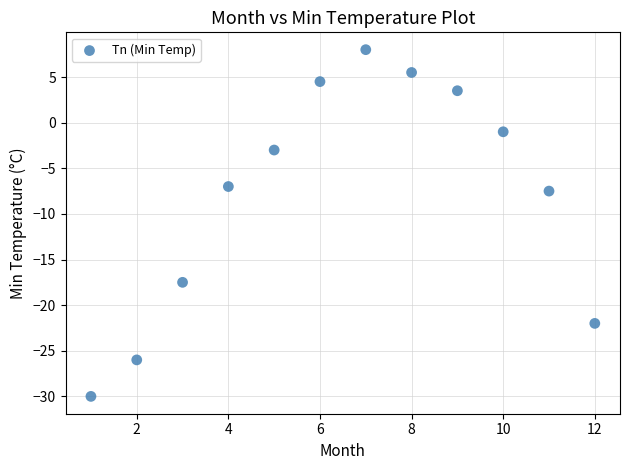

What Y value in the scatter plot is closest to -11?

-7.5